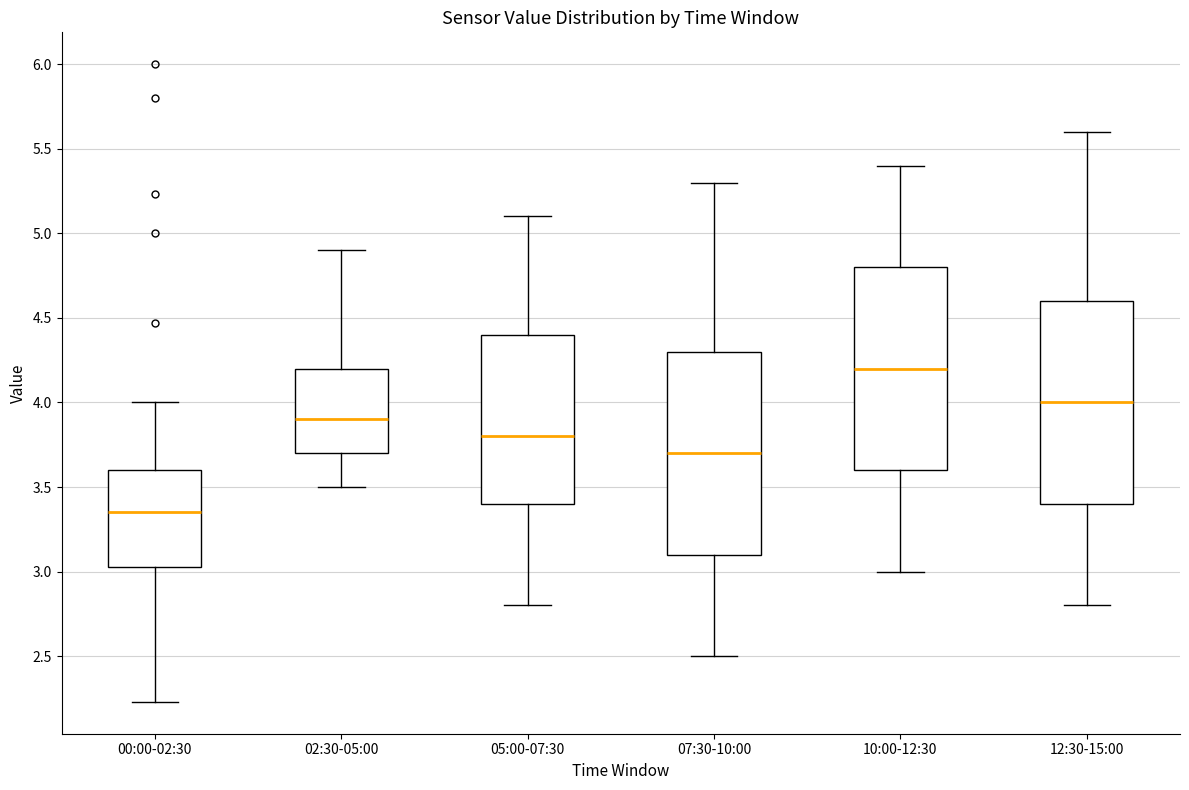

Reading left to right, transcribe this box plot: for each box, give where its median line is, the range the box spans, and where its two whiskers end, as read against the y-axis. The values are not printed on the chart, so give them approximately, as read against the axis.

00:00-02:30: median 3.35, box 3.05 to 3.60, whiskers 2.25 to 4.00
02:30-05:00: median 3.90, box 3.70 to 4.20, whiskers 3.50 to 4.90
05:00-07:30: median 3.80, box 3.40 to 4.40, whiskers 2.80 to 5.10
07:30-10:00: median 3.70, box 3.10 to 4.30, whiskers 2.50 to 5.30
10:00-12:30: median 4.20, box 3.60 to 4.80, whiskers 3.00 to 5.40
12:30-15:00: median 4.00, box 3.40 to 4.60, whiskers 2.80 to 5.60